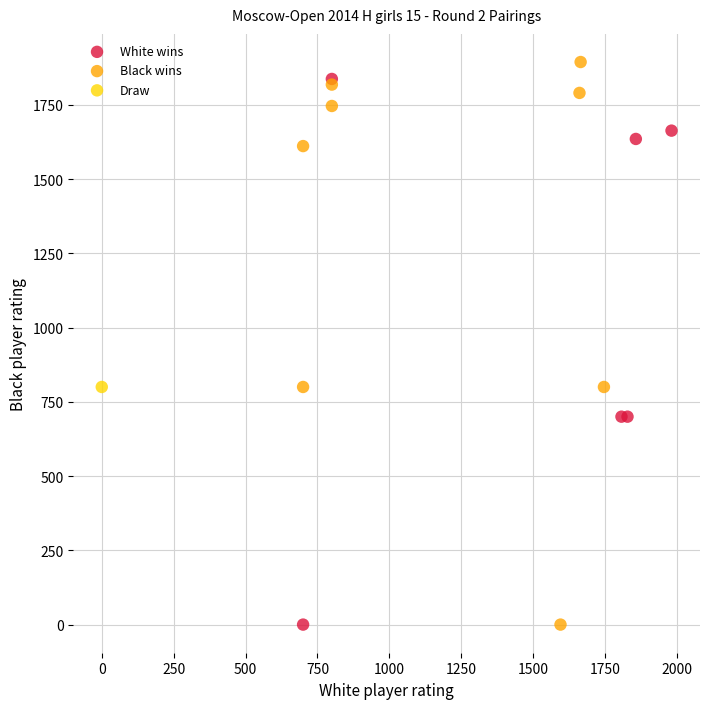

Which series reaches the maximum Y coordinate?

Black wins